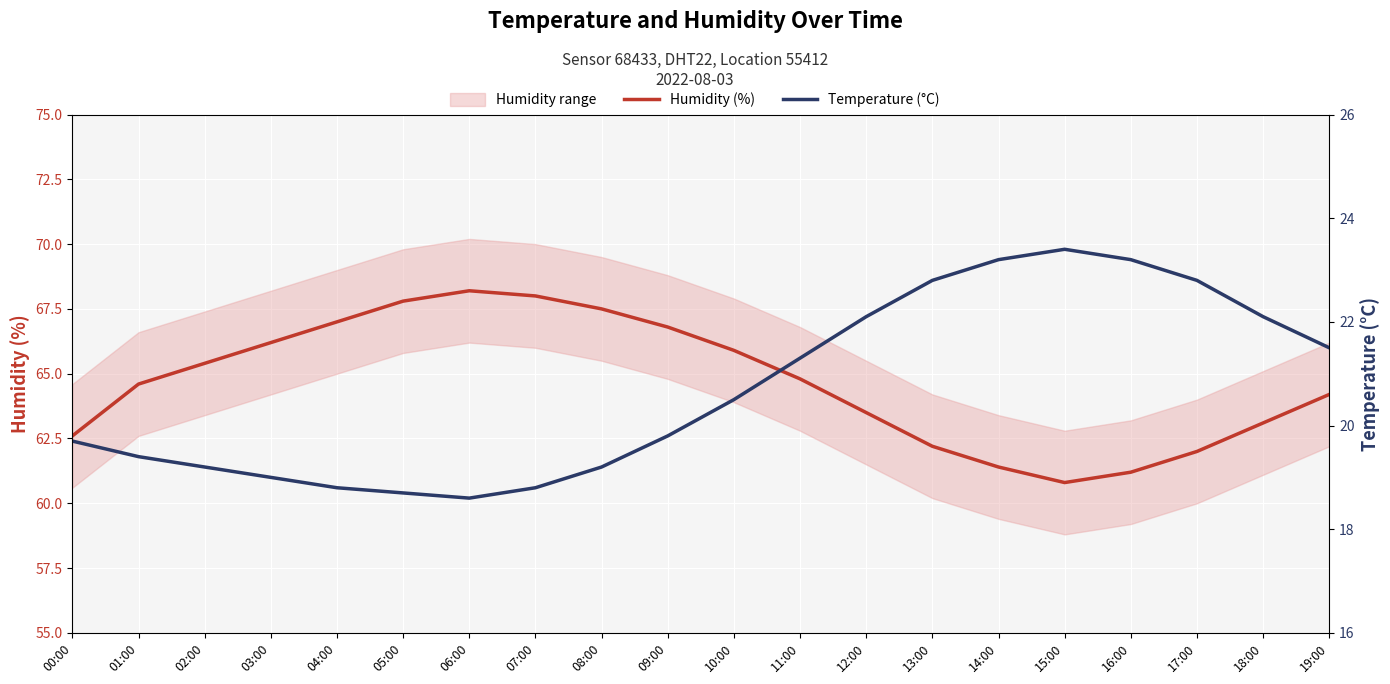

Which has a higher value, 17:00 or 04:00?

04:00